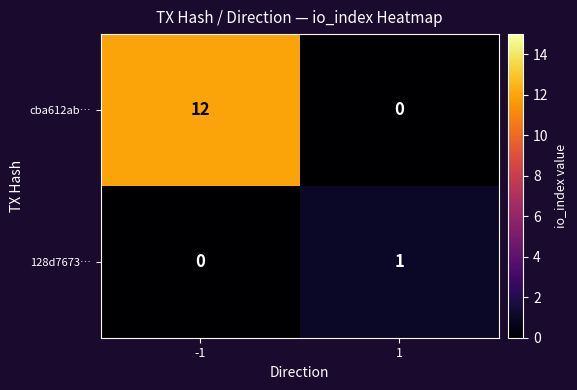

What is the difference between the maximum and minimum values in the cba612ab… series?

12